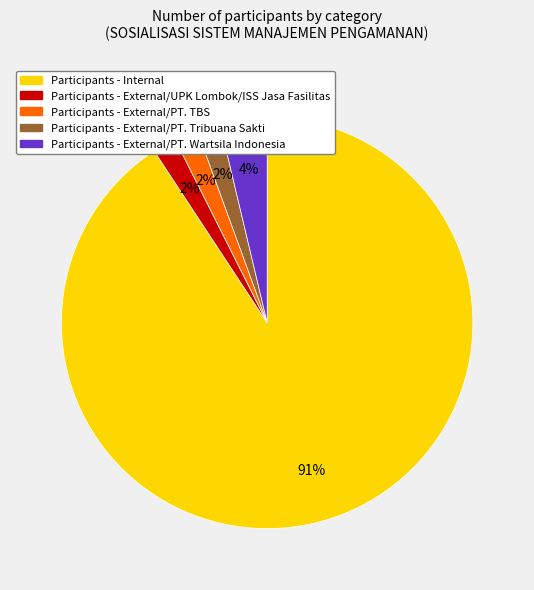

To the nearest percent, what is the average slice percentage?

20%